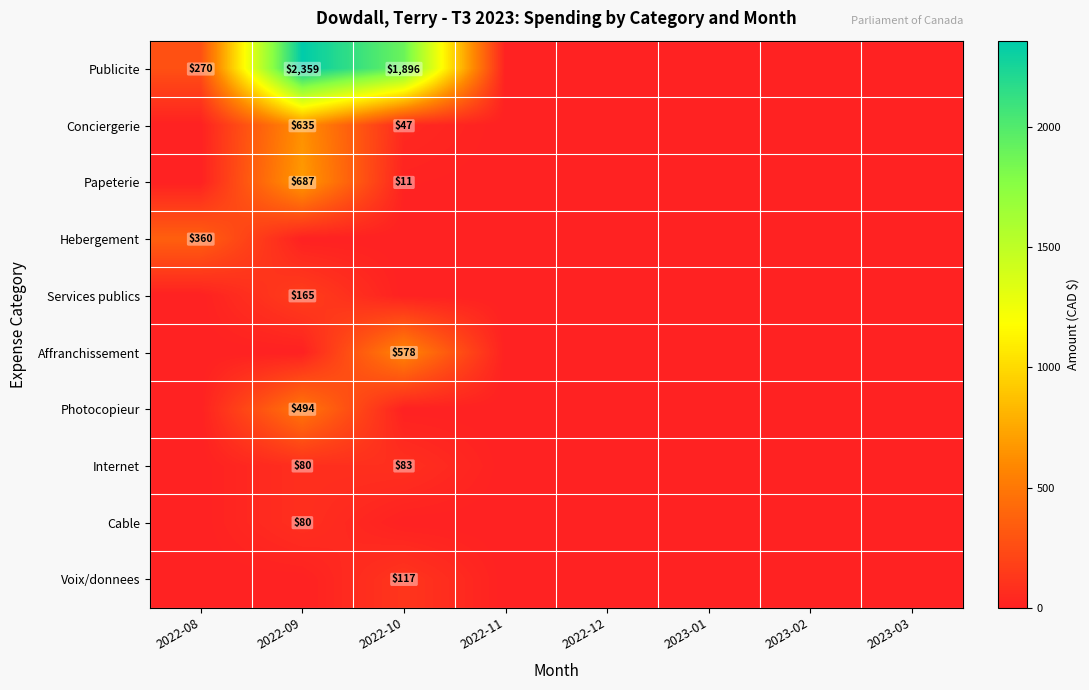

Which has a higher value, 2022-09 or 2023-01?

2022-09